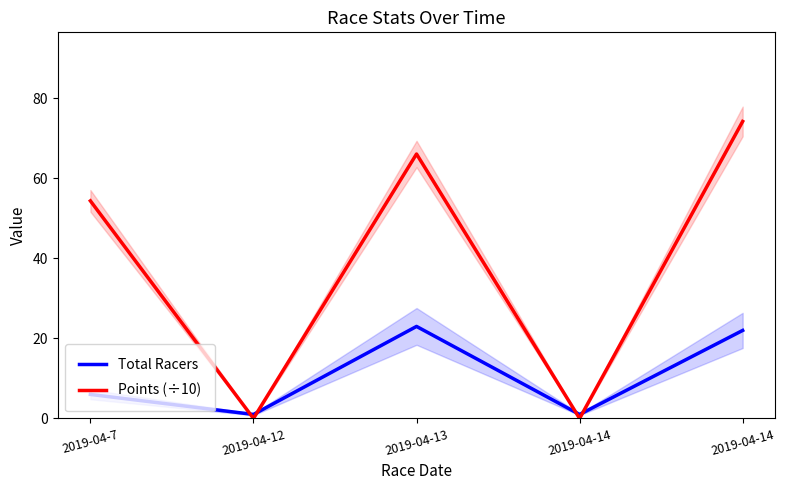

True or false: Points (÷10) and Total Racers cross at least once.

True